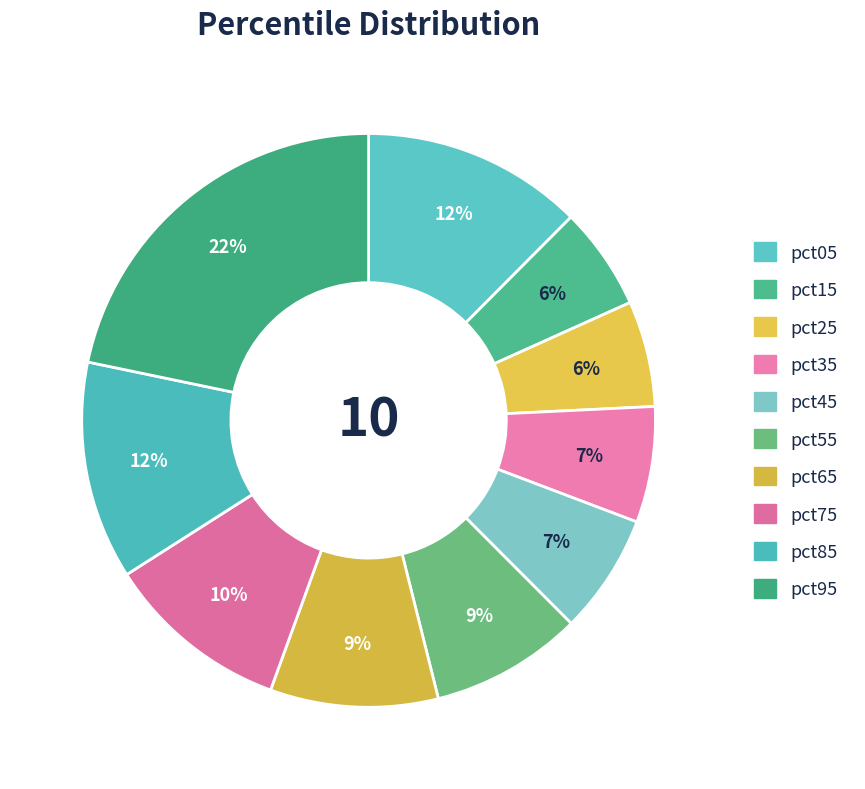

To the nearest percent, what portion does pct35 represent?

7%